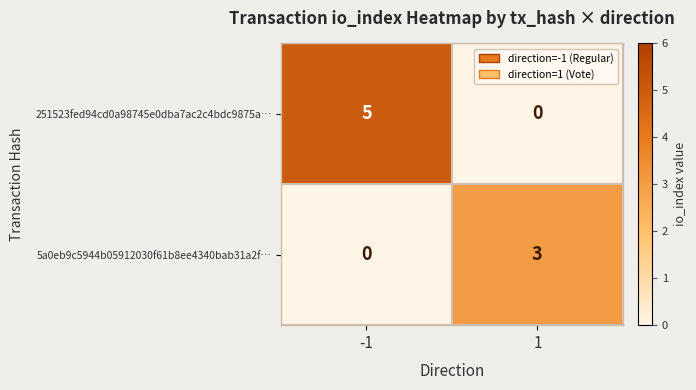

Rank the series at 1 from highest to lowest value.

5a0eb9c5944b05912030f61b8ee4340bab31a2f…, 251523fed94cd0a98745e0dba7ac2c4bdc9875a…